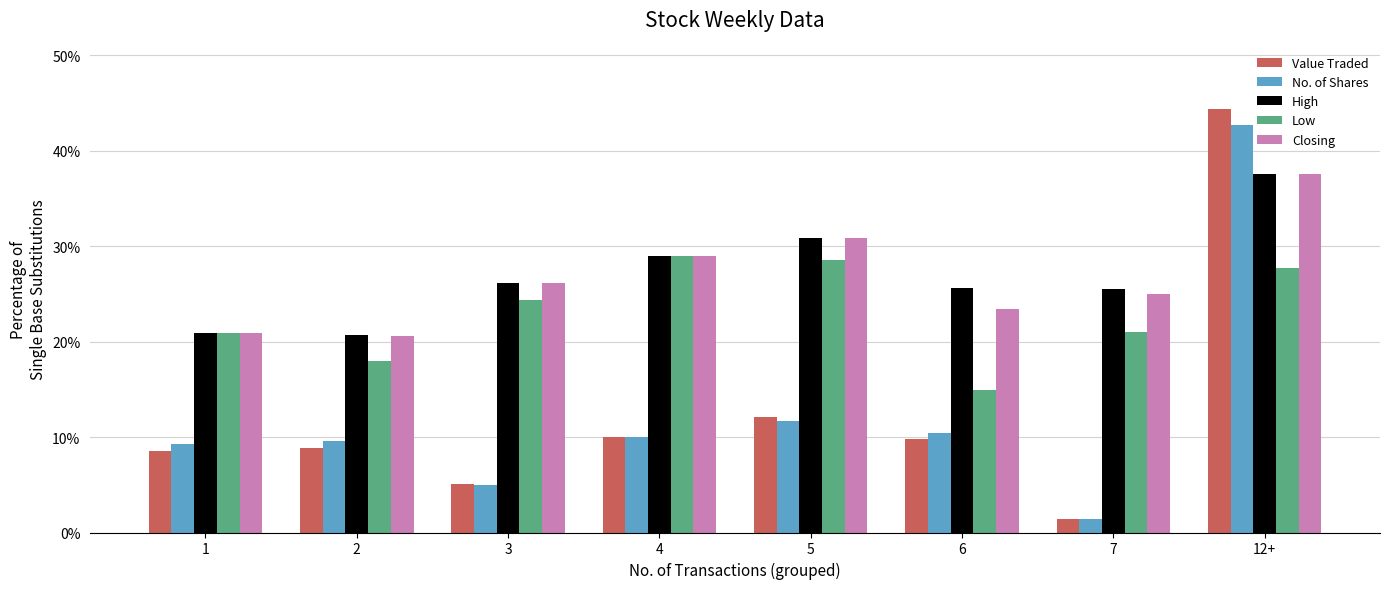

What is the label of the 3rd bar from the left?

3